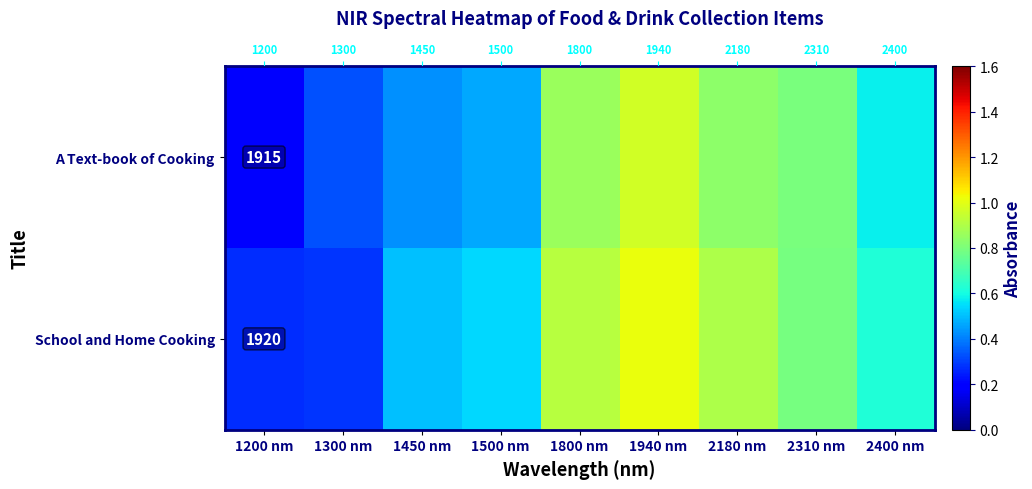

Is the value of A Text-book of Cooking at 2310 nm greater than the value of School and Home Cooking at 2180 nm?

No